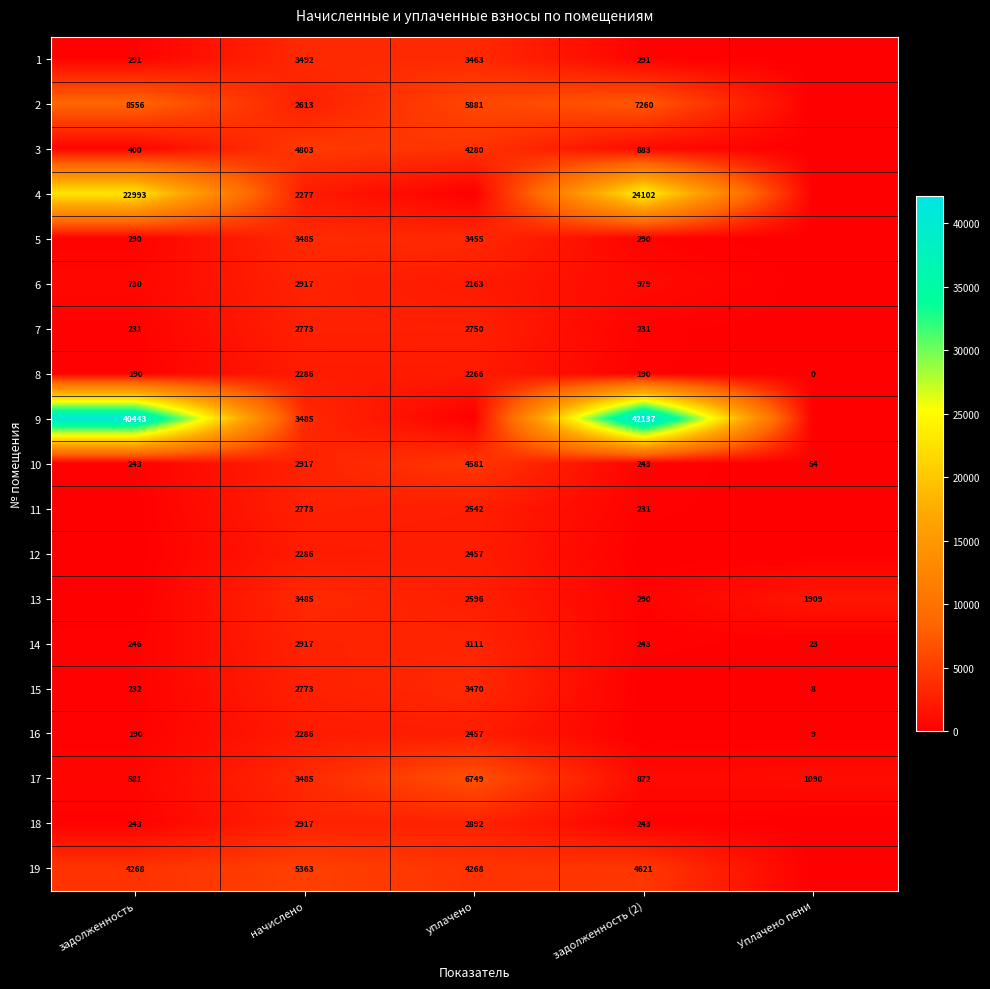

What is the sum of the 8 values at Уплачено пени and начислено?

2286